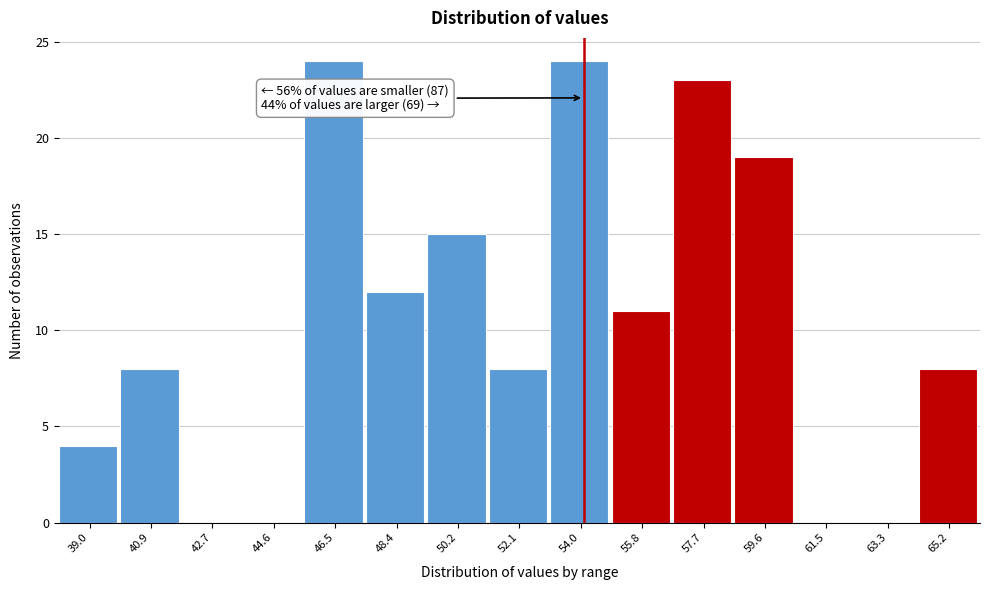

Reading left to right, transcribe all the data shown in this chart.

39.0=4	40.9=8	42.7=0	44.6=0	46.5=24	48.4=12	50.2=15	52.1=8	54.0=24	55.8=11	57.7=23	59.6=19	61.5=0	63.3=0	65.2=8